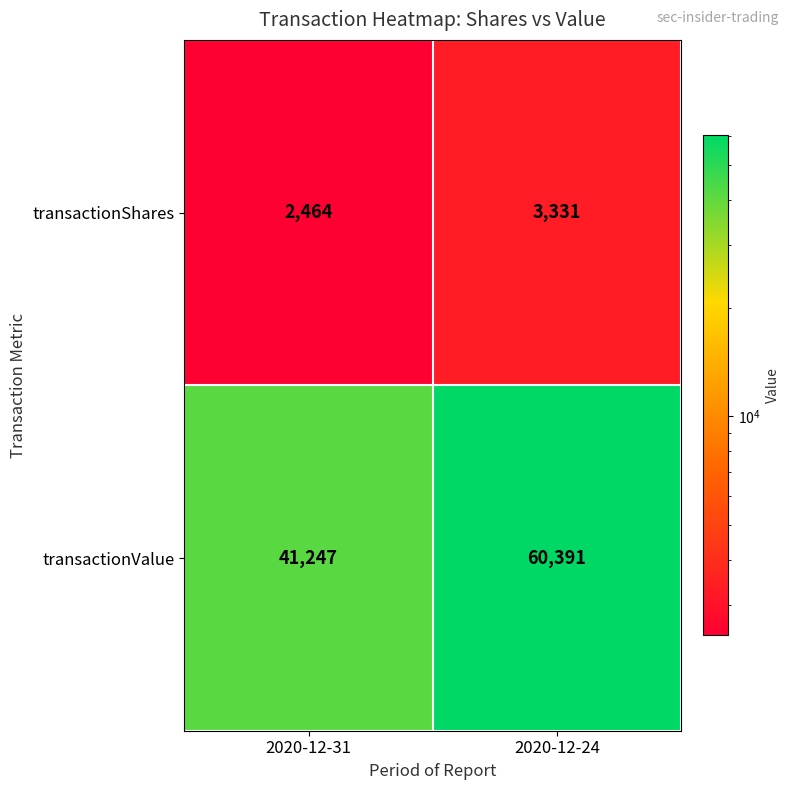

True or false: transactionValue has a value of 41247 at 2020-12-31.

True